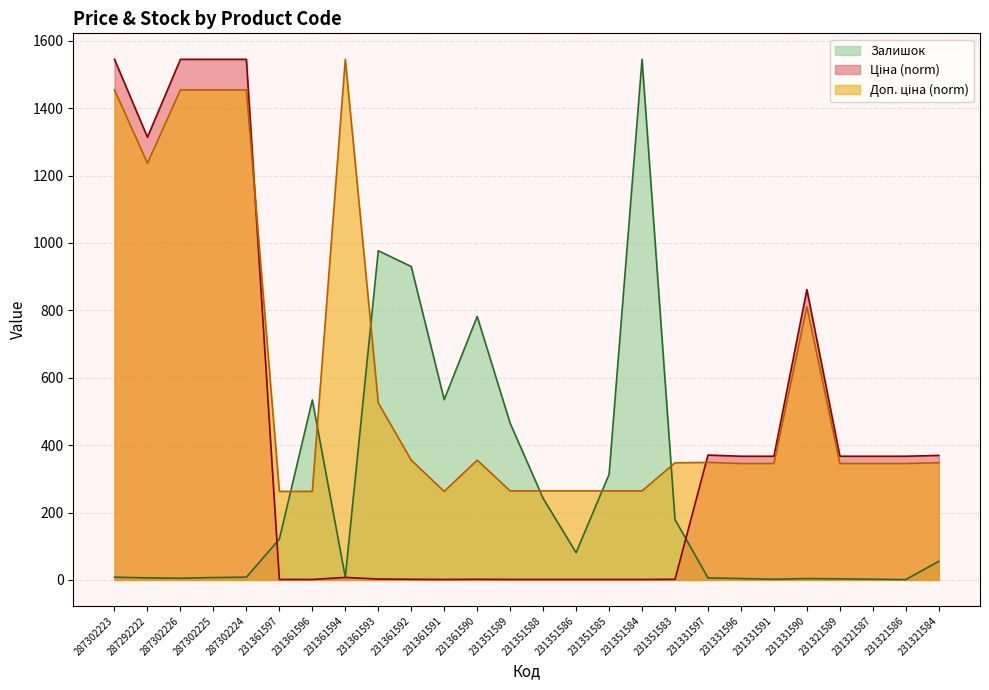

Reading left to right, extract all data points from this chart.

Ціна: 1545.0	1313.8	1545.0	1545.0	1545.0	1.2	1.2	7.3	2.5	1.7	1.2	1.7	1.2	1.2	1.2	1.2	1.2	1.6	370.4	367.0	367.0	861.4	367.0	367.0	367.0	369.4
Доп. ціна: 1454.4	1236.7	1454.4	1454.4	1454.4	262.6	262.6	1545.0	525.3	355.4	262.6	355.4	264.2	264.2	264.2	264.2	264.2	347.6	348.7	345.5	345.5	810.9	345.5	345.5	345.5	347.8
Залишок: 8.0	6.0	5.0	7.0	8.0	121.0	534.0	8.0	977.0	930.0	535.0	782.0	465.0	242.0	81.0	313.0	1545.0	179.0	6.0	4.0	2.0	4.0	3.0	2.0	1.0	55.0